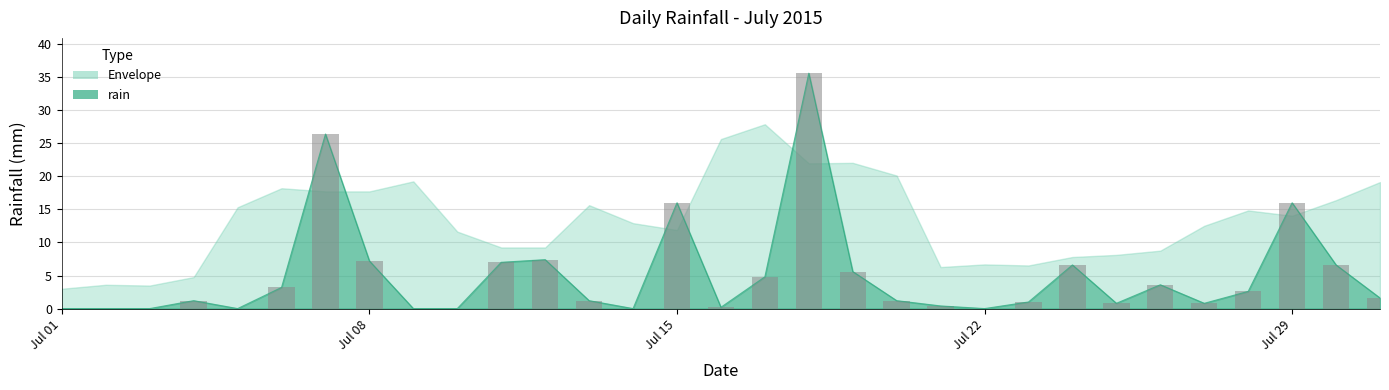

What is the ratio of the value at 2015-07-08 to the value at 2015-07-19?

1.3